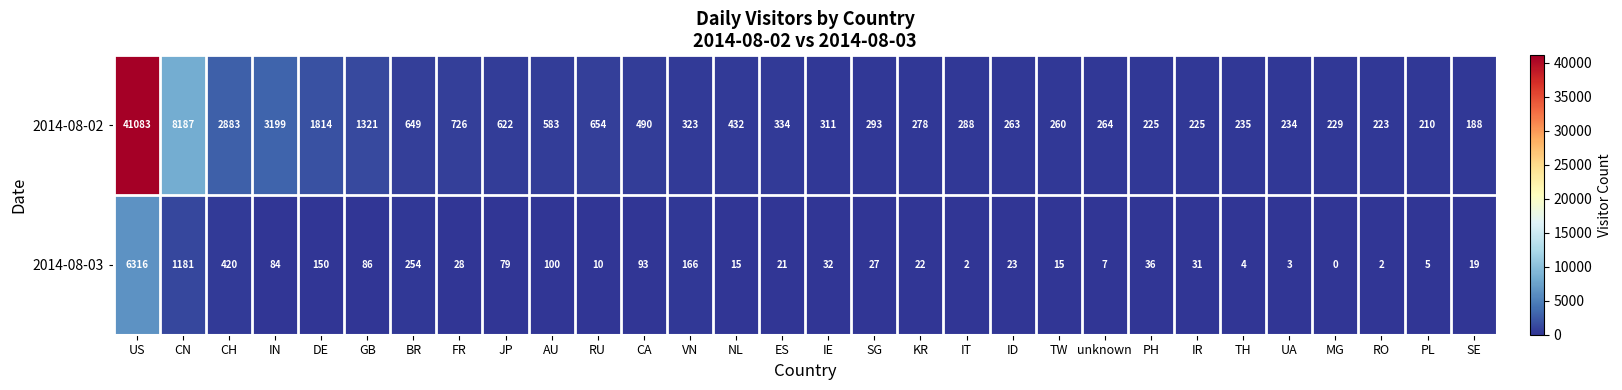

What is the total value across all series at IR?

256